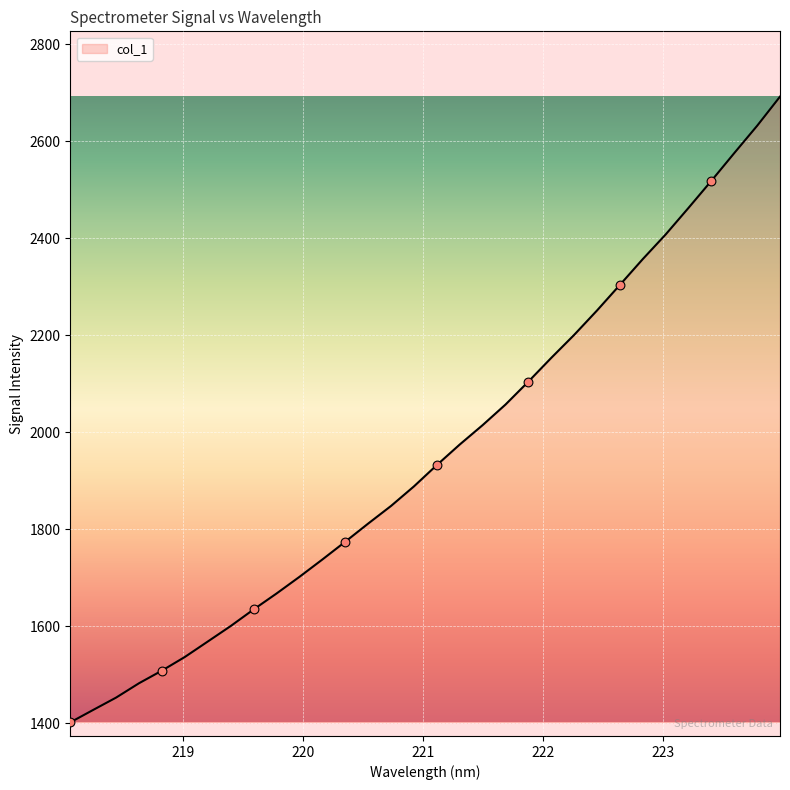

What is the minimum value shown in the chart?

1402.2